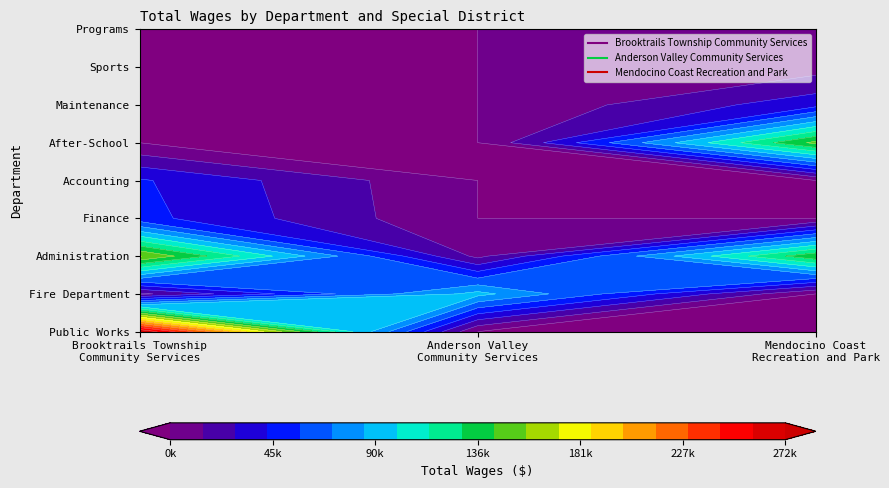

How many values in Brooktrails Township Community Services are above zero?

5